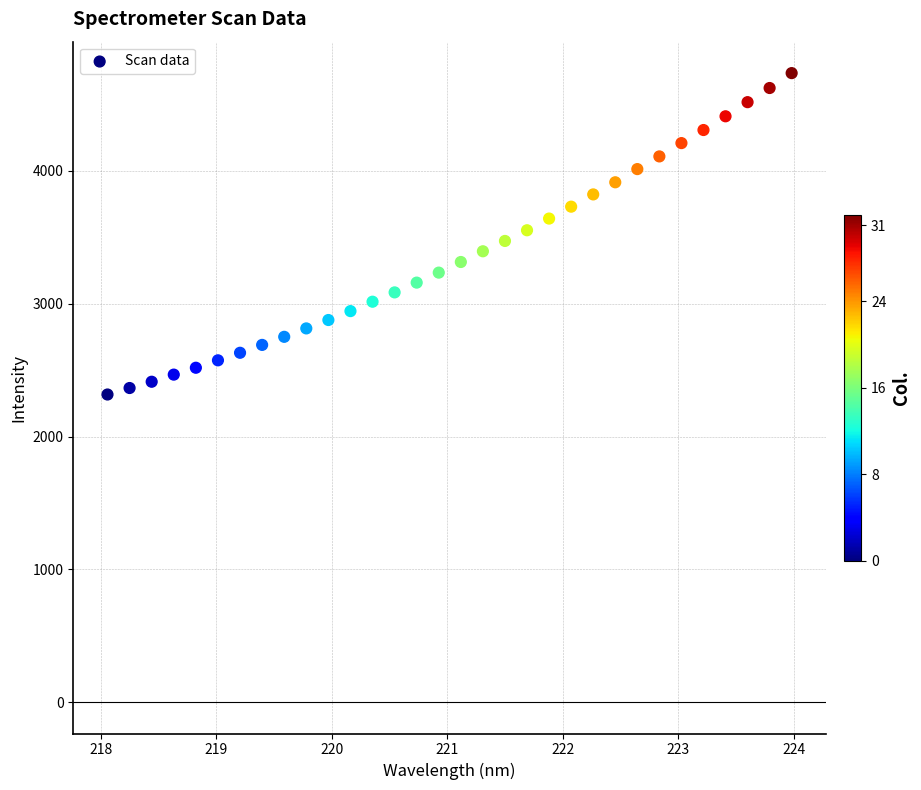

What is the range of Y values (max minus min)?

2420.7